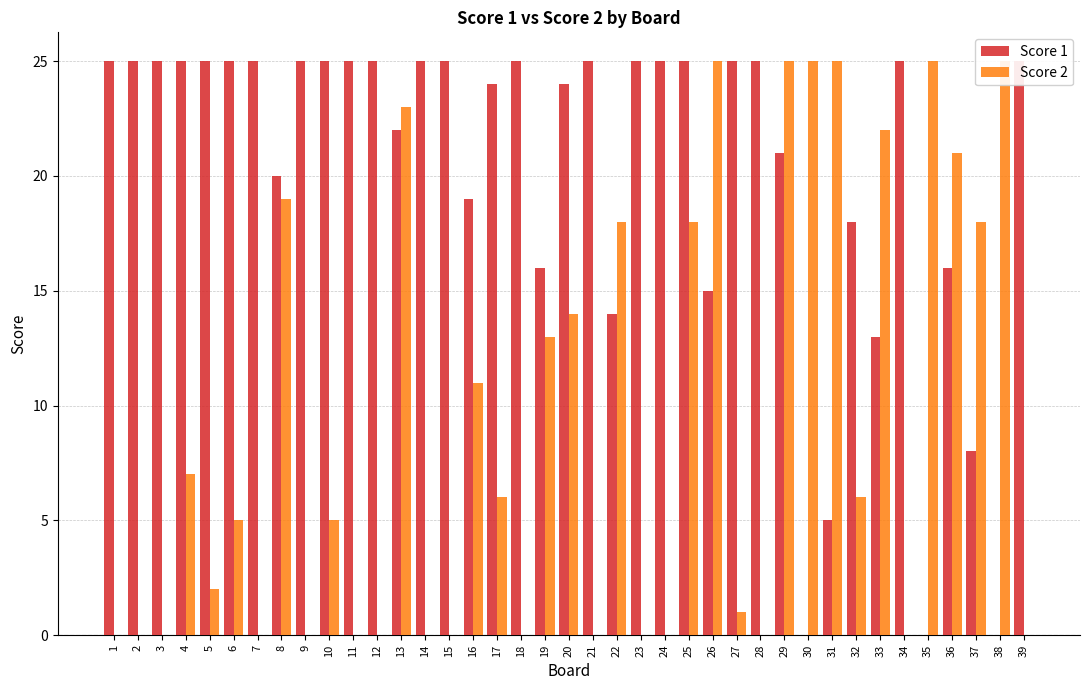

Reading left to right, what are all the values shown in this chart?

Score 1: 1=25	2=25	3=25	4=25	5=25	6=25	7=25	8=20	9=25	10=25	11=25	12=25	13=22	14=25	15=25	16=19	17=24	18=25	19=16	20=24	21=25	22=14	23=25	24=25	25=25	26=15	27=25	28=25	29=21	30=0	31=5	32=18	33=13	34=25	35=0	36=16	37=8	38=0	39=25
Score 2: 1=0	2=0	3=0	4=7	5=2	6=5	7=0	8=19	9=0	10=5	11=0	12=0	13=23	14=0	15=0	16=11	17=6	18=0	19=13	20=14	21=0	22=18	23=0	24=0	25=18	26=25	27=1	28=0	29=25	30=25	31=25	32=6	33=22	34=0	35=25	36=21	37=18	38=25	39=0